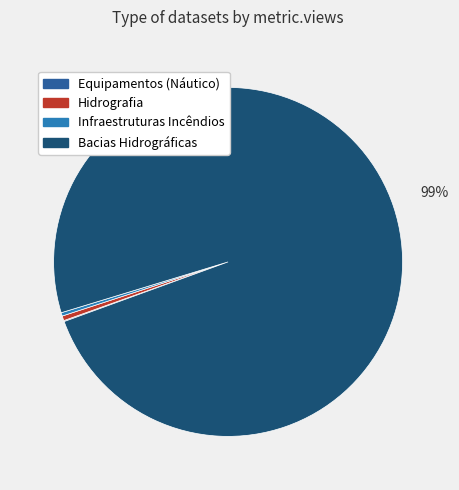

Is Bacias Hidrográficas the majority of the pie?

Yes